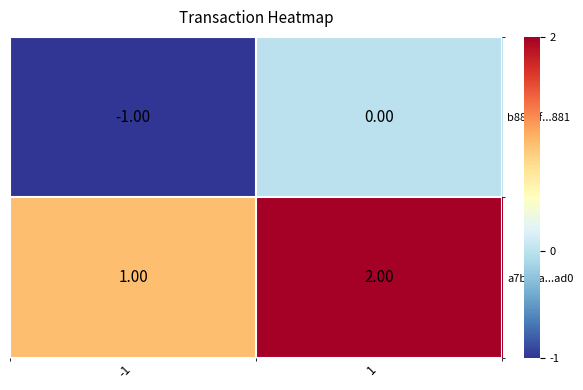

Rank the series by their maximum value, from highest to lowest.

a7b83a...ad0, b8836f...881